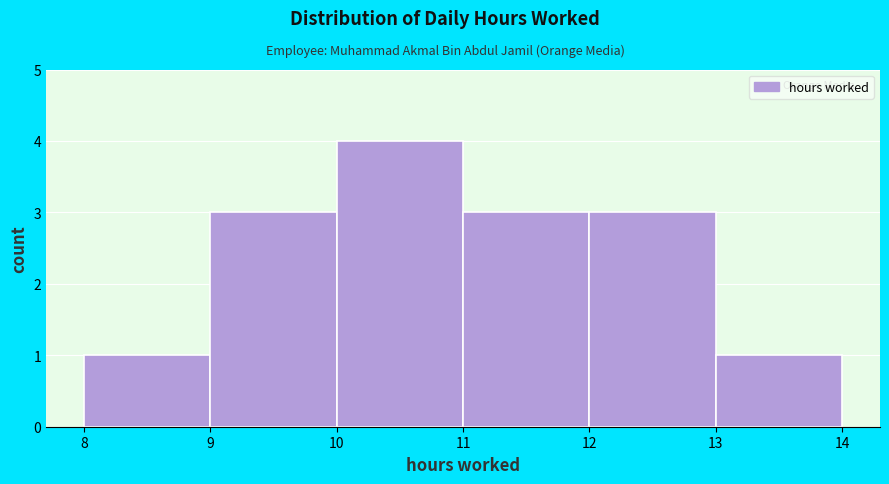

Reading left to right, list every bar in this chart as the range it spans on the x-axis followed by its height. The values are not printed on the chart, so give them approximately, as read against the axis.

8 to 9: 1
9 to 10: 3
10 to 11: 4
11 to 12: 3
12 to 13: 3
13 to 14: 1